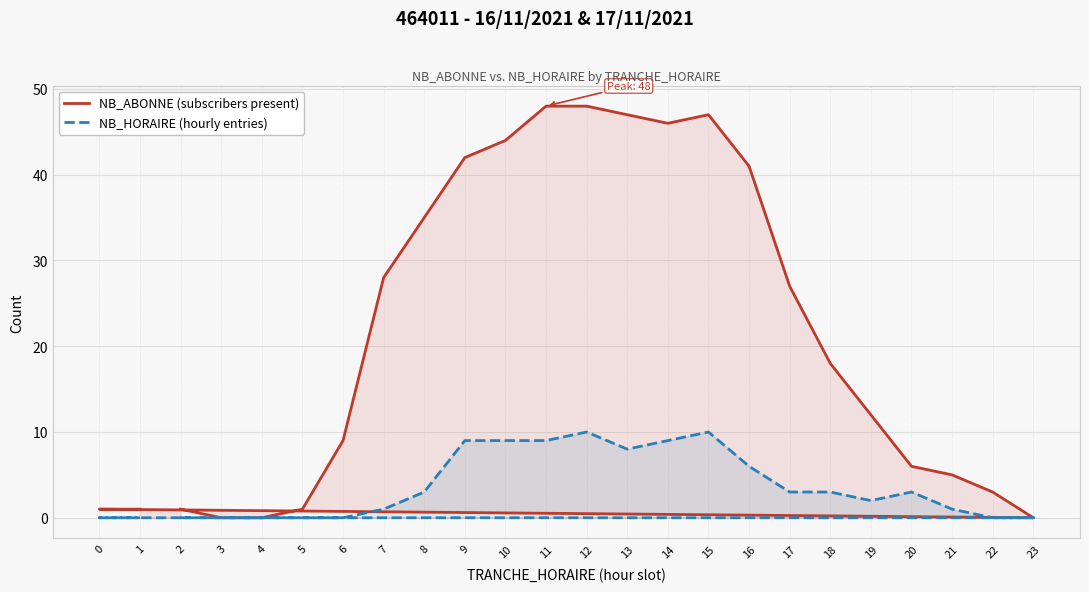

What is the average value of the NB_HORAIRE (hourly entries) series?

4